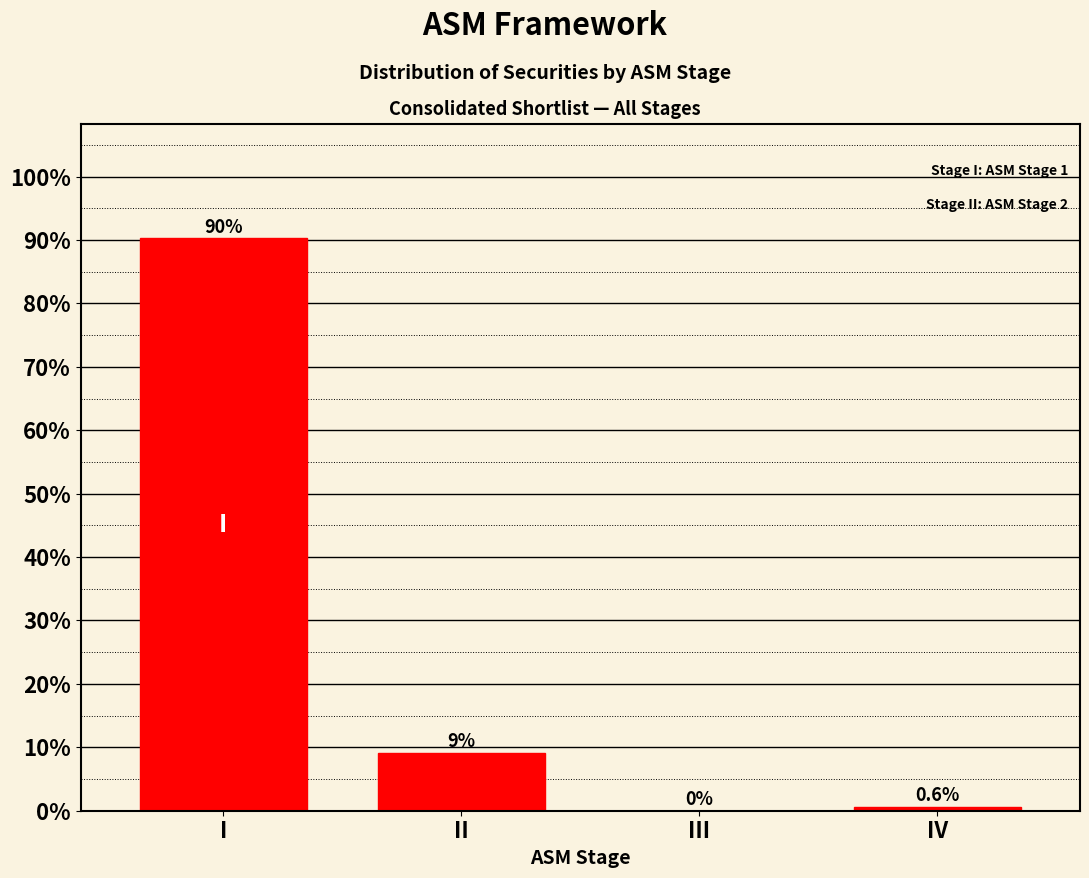

What is the sum of all values?

100.0